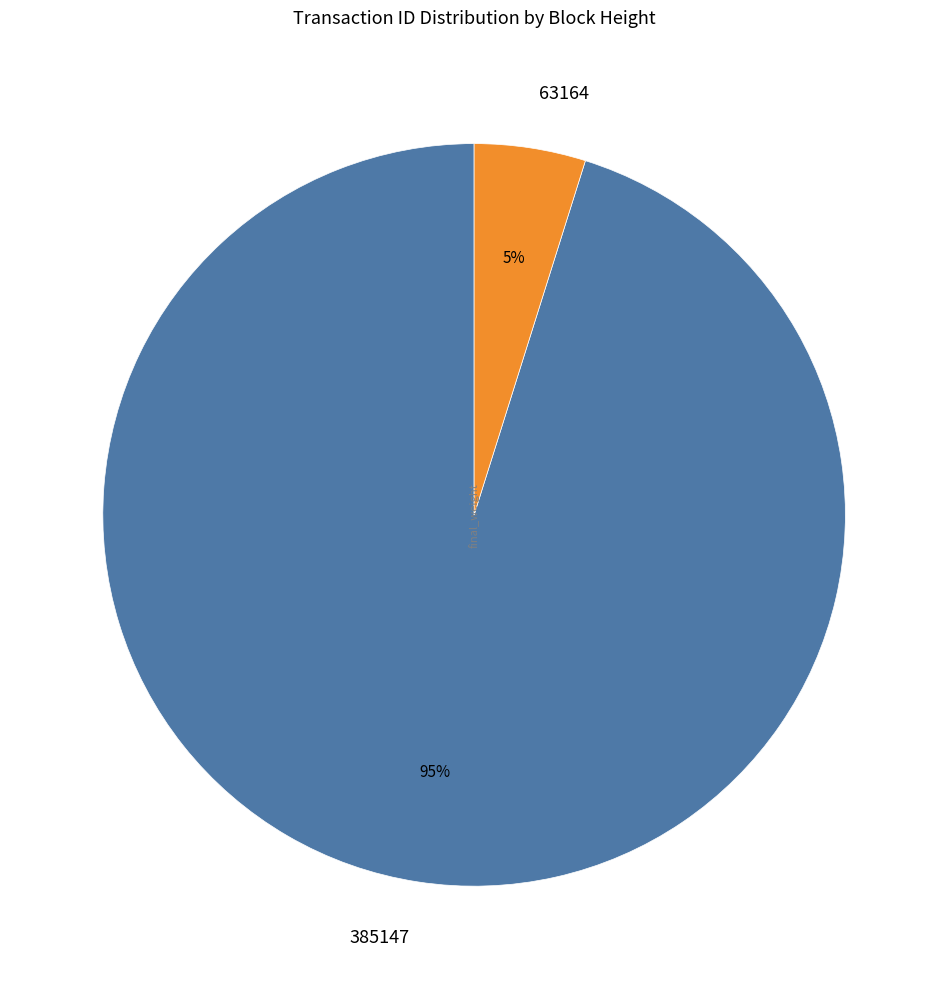

How many segments does this pie chart have?

2